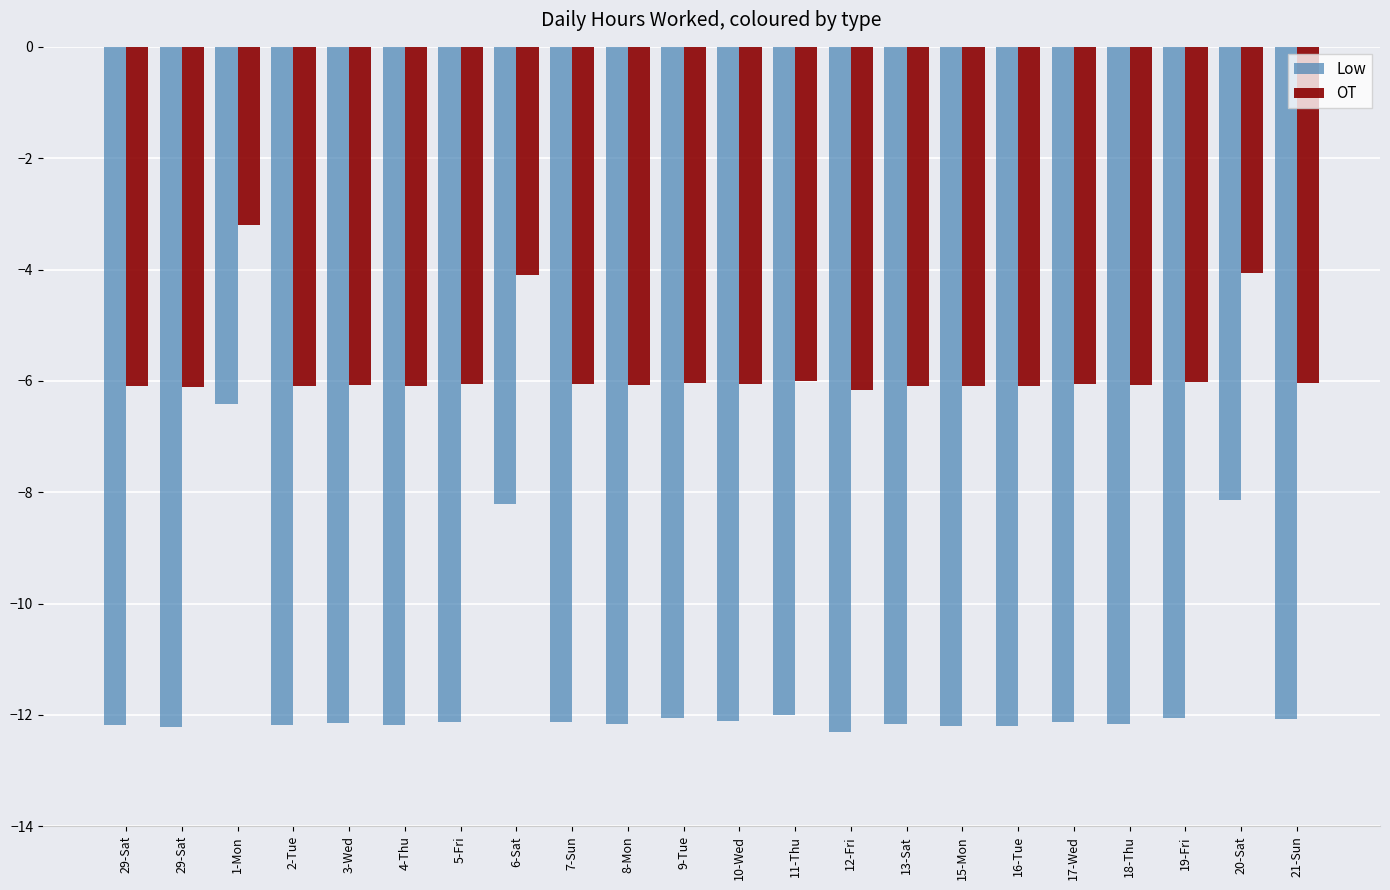

Count the number of data series in this chart.

2